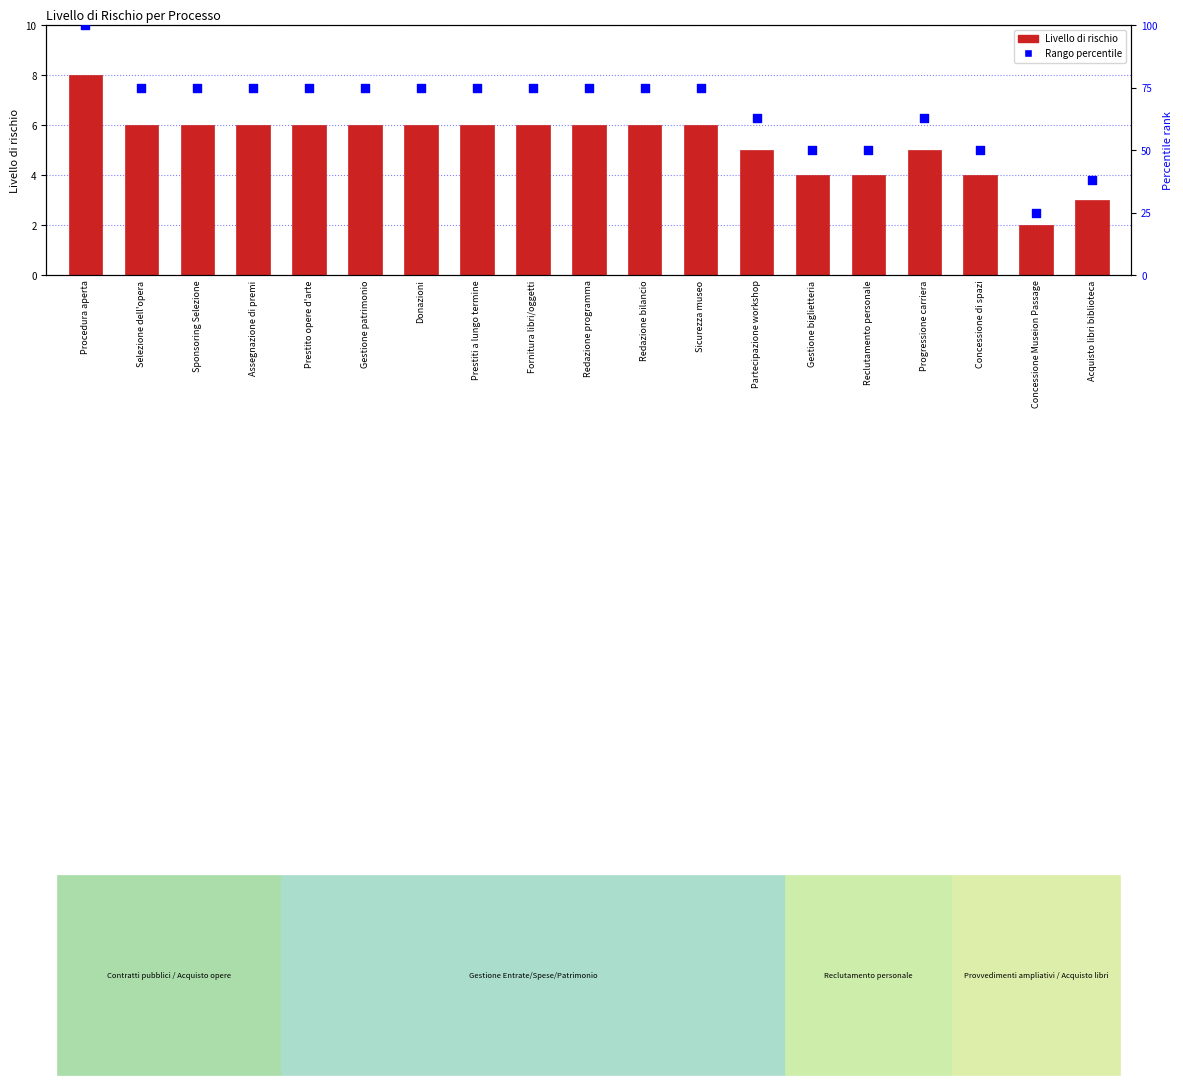

Which series has the largest total across all categories?

Rango percentile